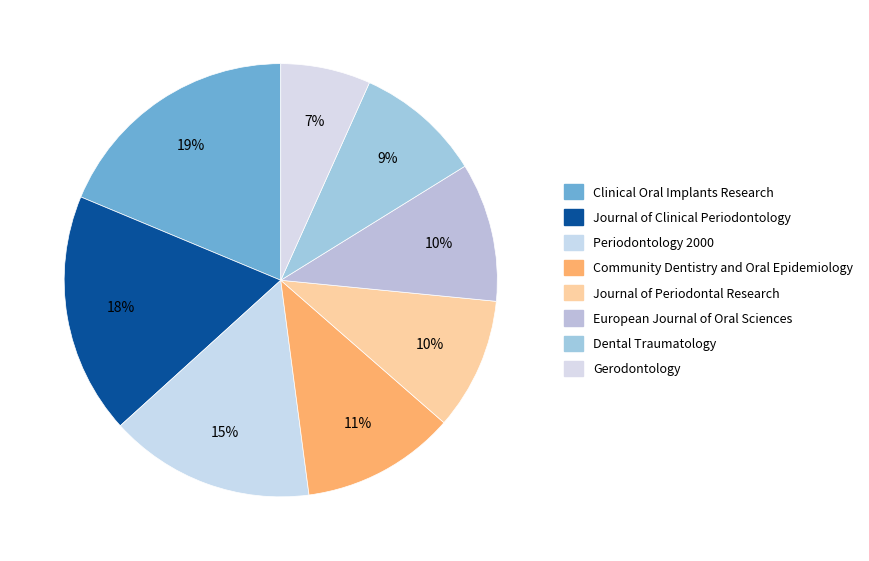

Does European Journal of Oral Sciences represent more than half of the total?

No